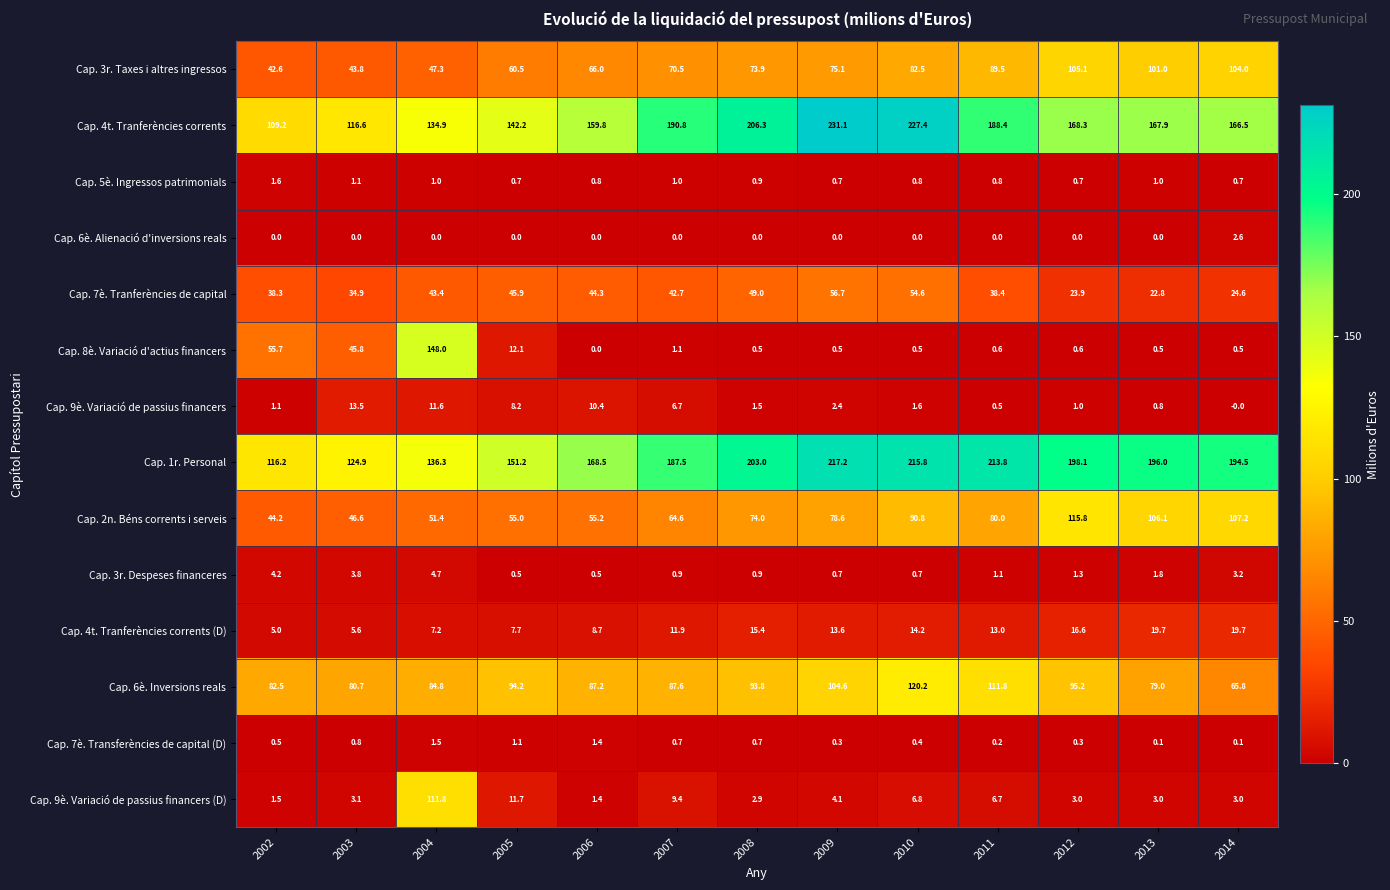

What is the spread (max minus min) of values at 2013?

196.0